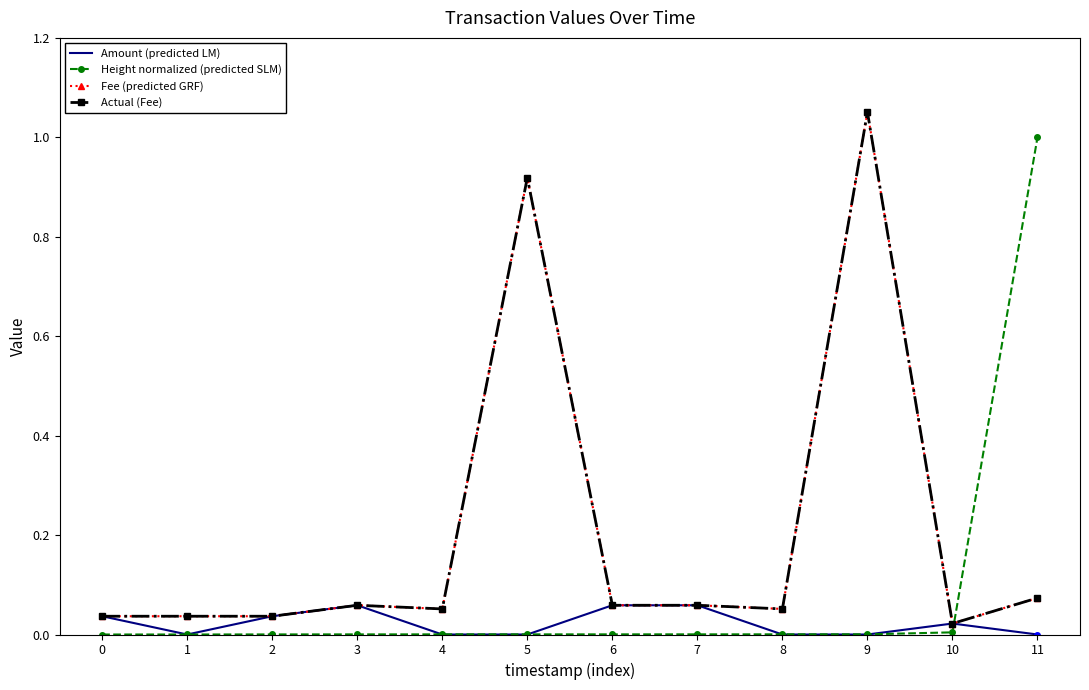

Read the Height normalized (predicted SLM) value at 11.

1.0